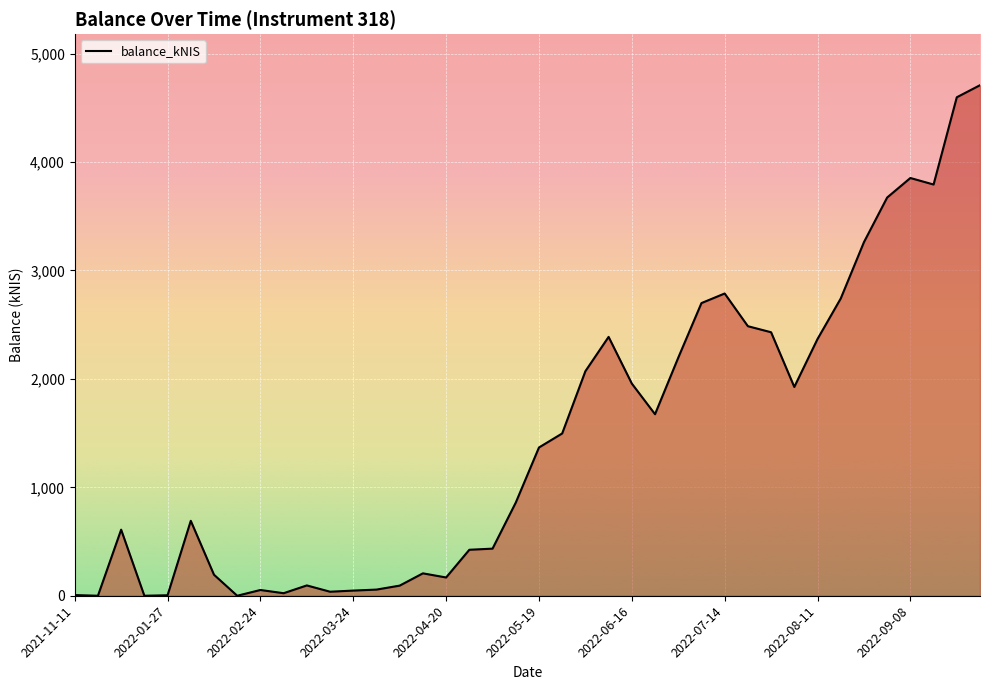

What is the maximum value shown in the chart?

4708.3